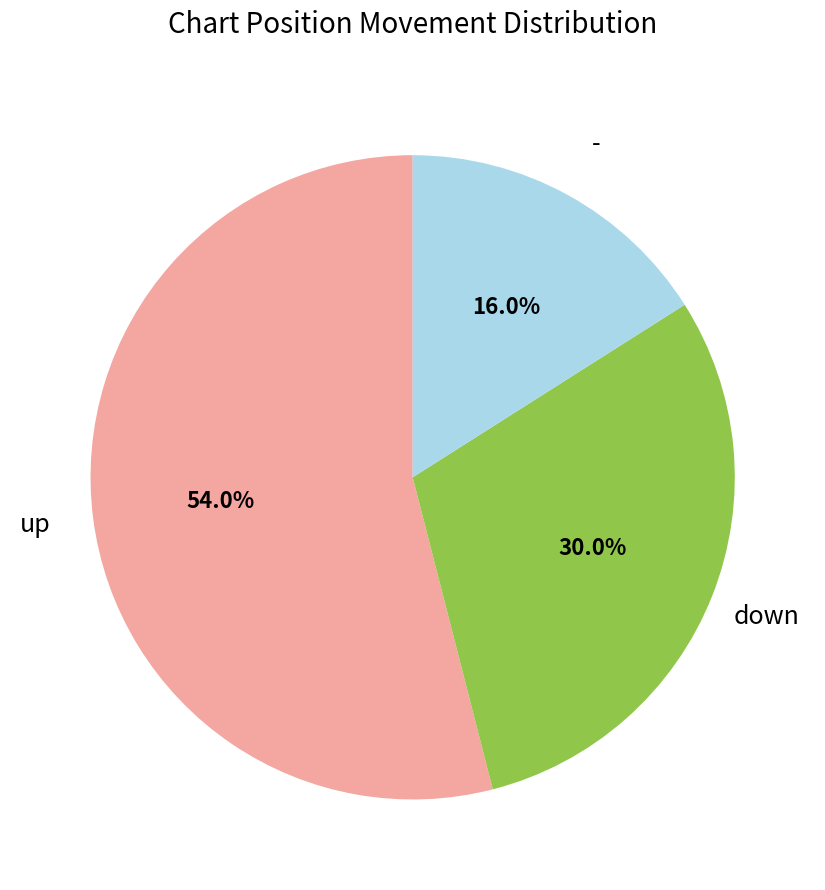

Is there a majority slice in this chart?

Yes